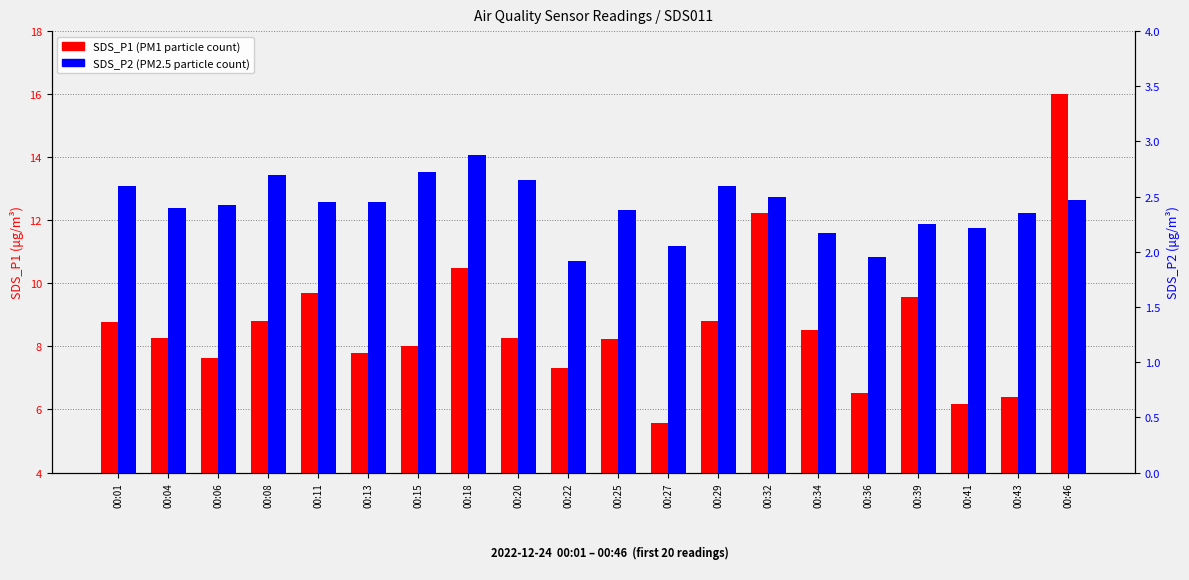

What is the difference between the SDS_P1 (PM1) values at 00:29 and 00:13?

1.0